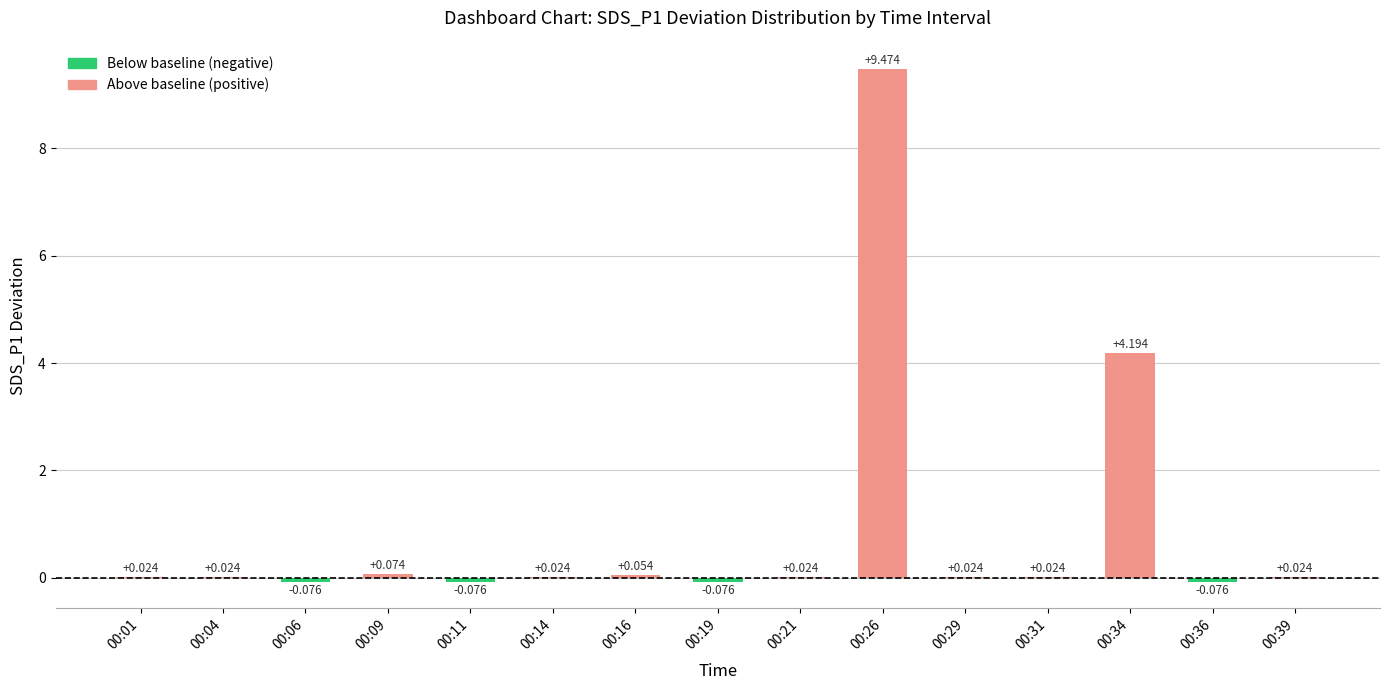

The chart shows a value of 15.9 at 00:26. True or false?

False